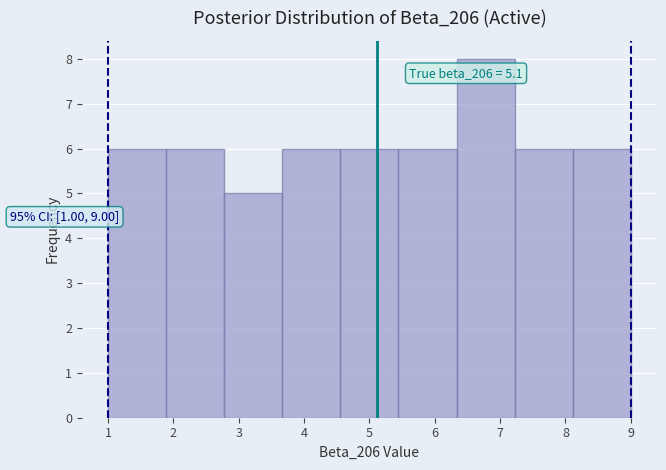

Over which range of the x-axis is the bar tallest?

6.3 to 7.2